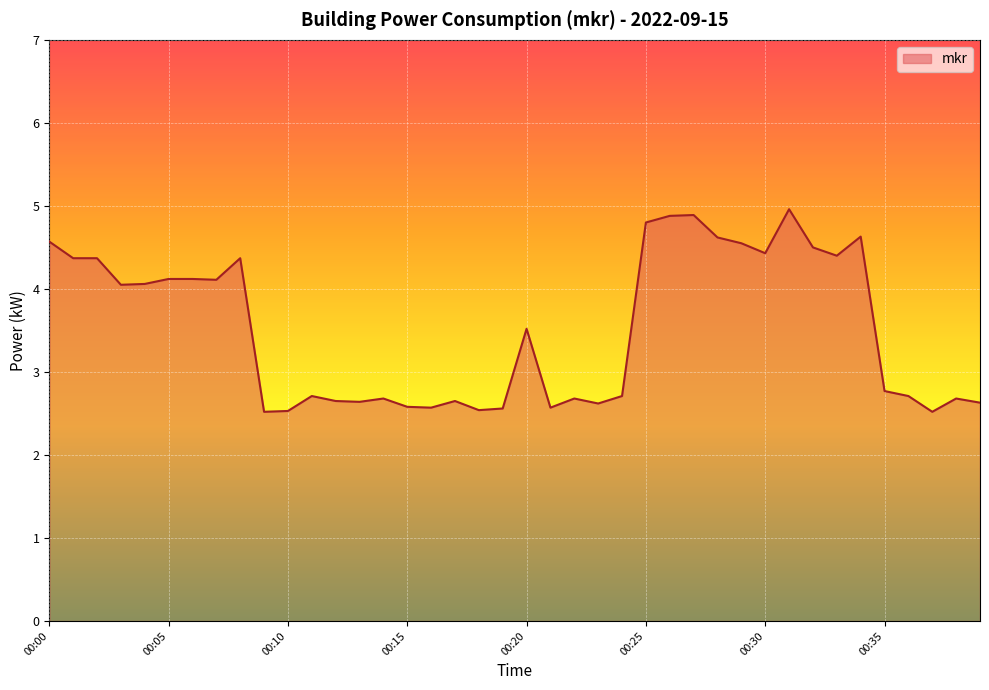

Does the chart have visible grid lines?

Yes